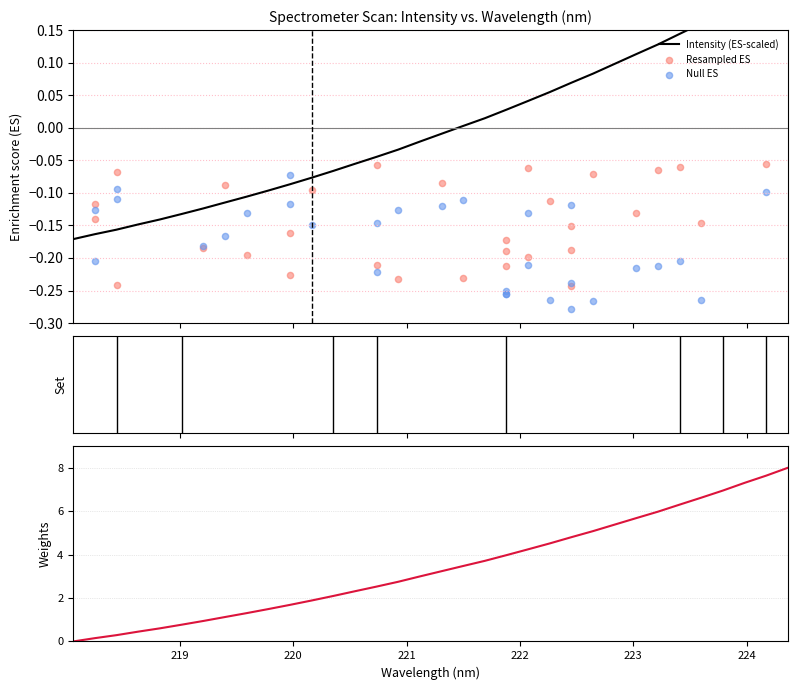

What is the change in value from 218.442 to 222.6447?

+0.2